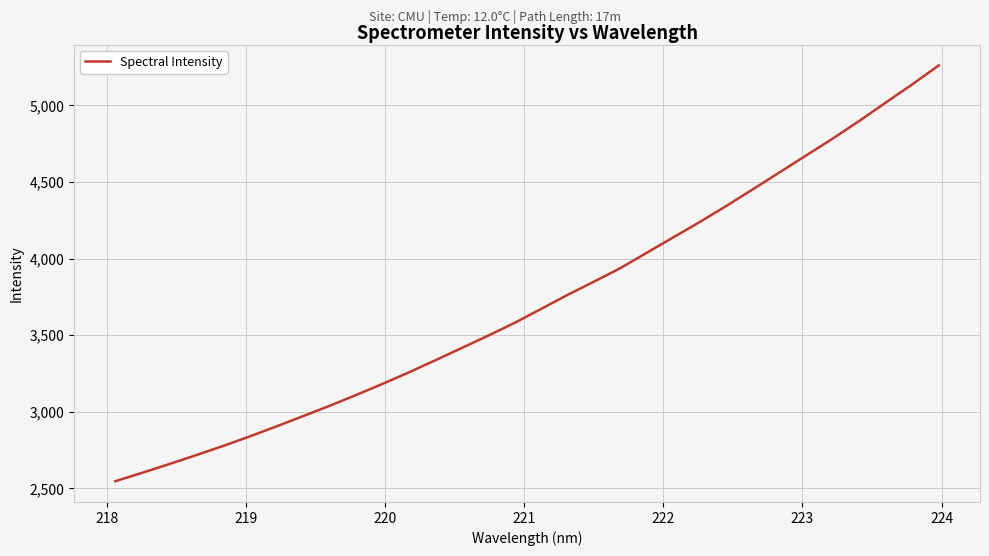

Reading left to right, what are all the values shown in this chart?

2546.6	2600.7	2656.7	2714.4	2773.3	2835.2	2900.3	2967.1	3034.5	3105.4	3178.0	3253.8	3333.1	3413.6	3494.7	3578.4	3669.4	3761.6	3848.6	3937.3	4038.2	4138.9	4239.6	4344.5	4453.1	4563.0	4673.1	4783.2	4898.5	5018.5	5137.6	5261.5